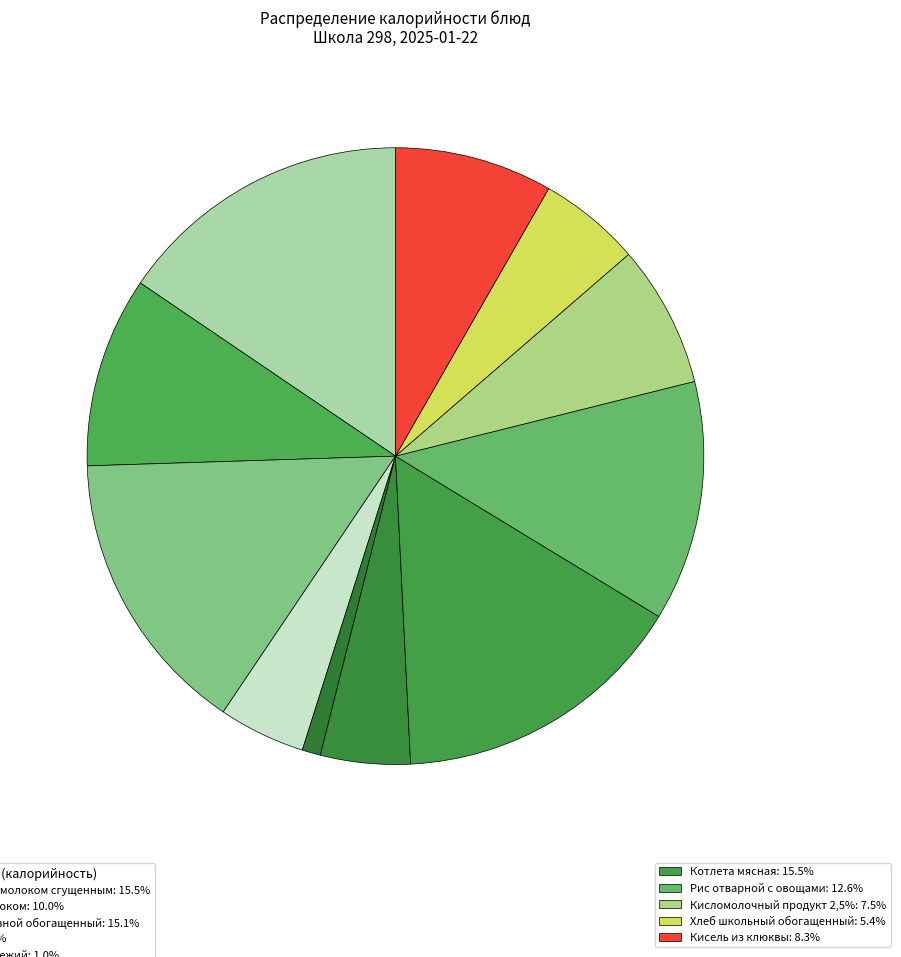

How many segments does this pie chart have?

11